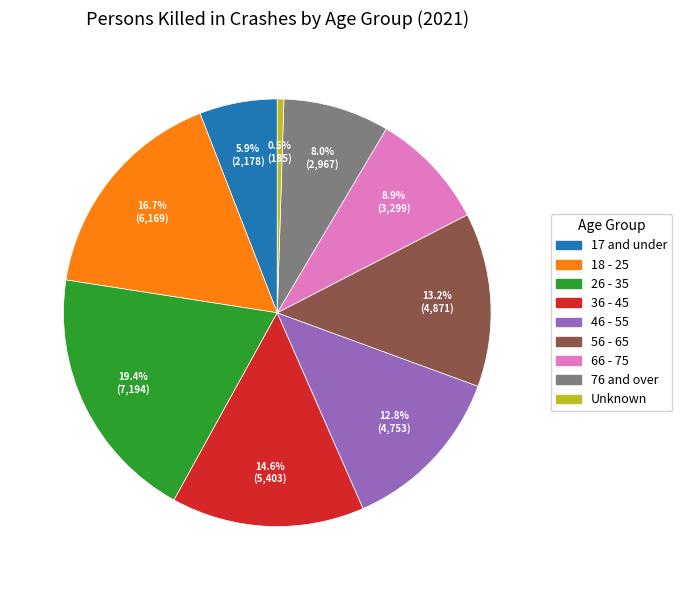

What percentage is the 17 and under slice, to the nearest percent?

6%